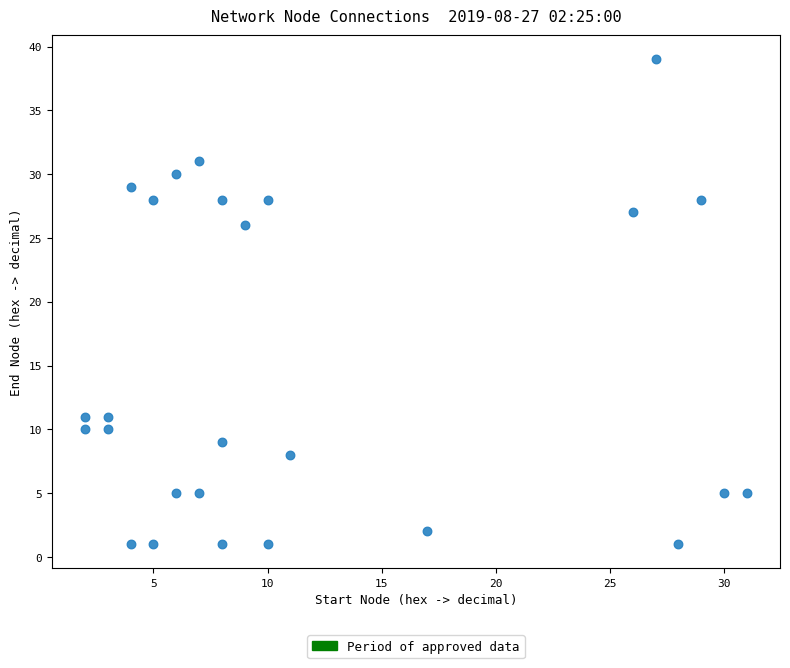

What Y value in the scatter plot is closest to 20?

26